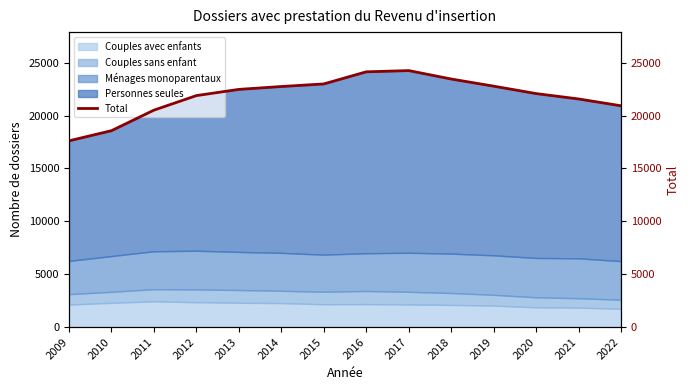

Rank the categories by value from highest to lowest.

2017, 2016, 2018, 2015, 2019, 2014, 2013, 2020, 2012, 2021, 2022, 2011, 2010, 2009